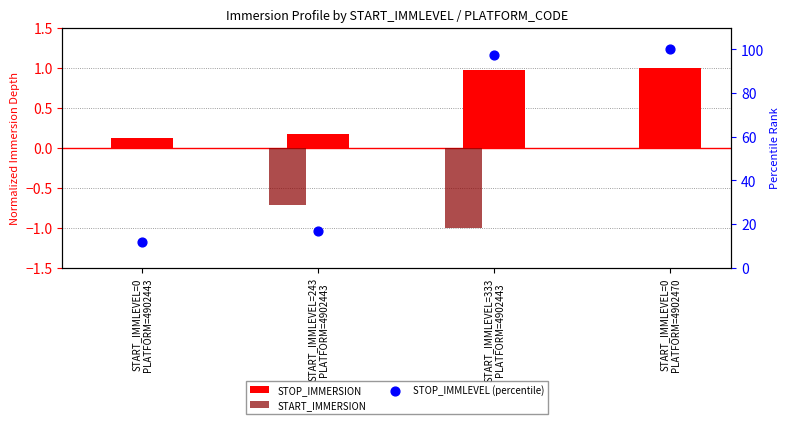

Which series has the largest total across all categories?

STOP_IMMLEVEL (percentile)